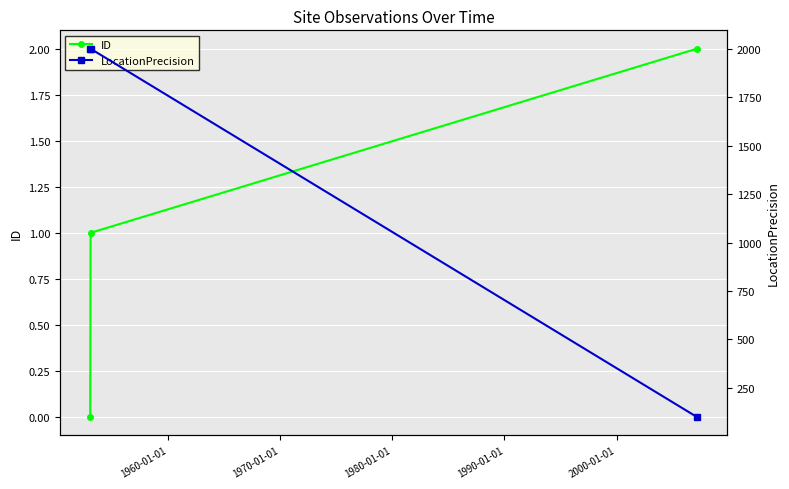

How many data points in ID are less than 1?

1